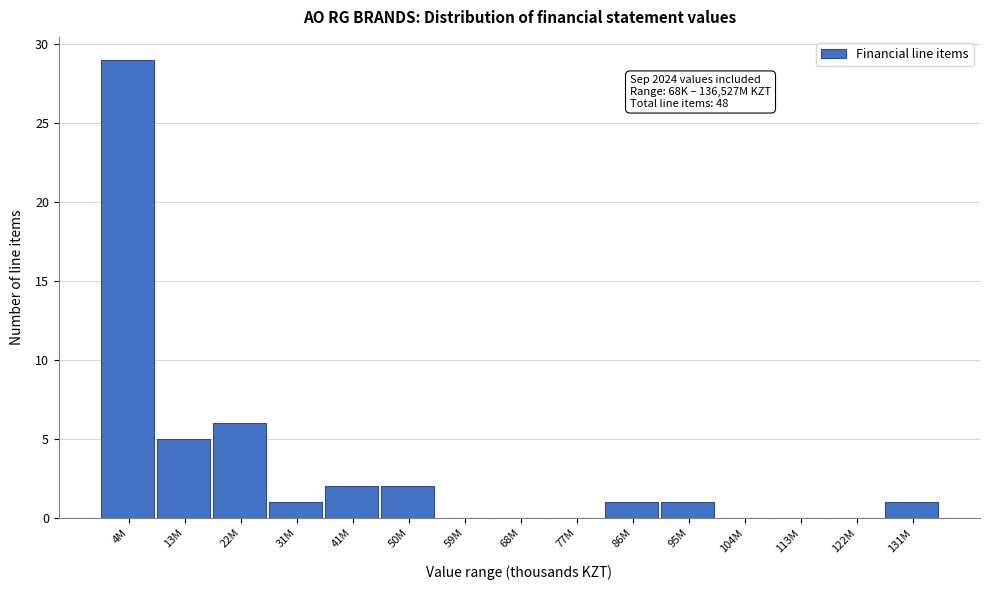

Reading left to right, extract all data points from this chart.

4M=29	13M=5	22M=6	31M=1	41M=2	50M=2	59M=0	68M=0	77M=0	86M=1	95M=1	104M=0	113M=0	122M=0	131M=1